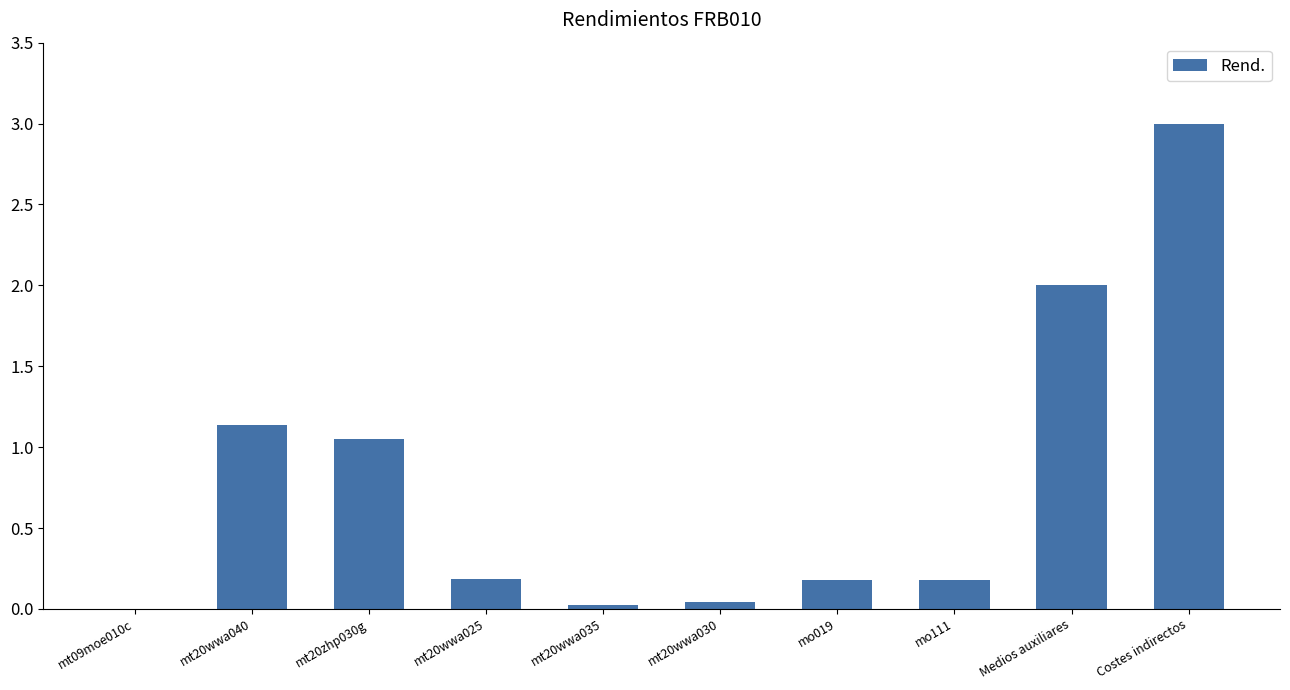

True or false: the data shows 0.0 at mt20wwa030.

True